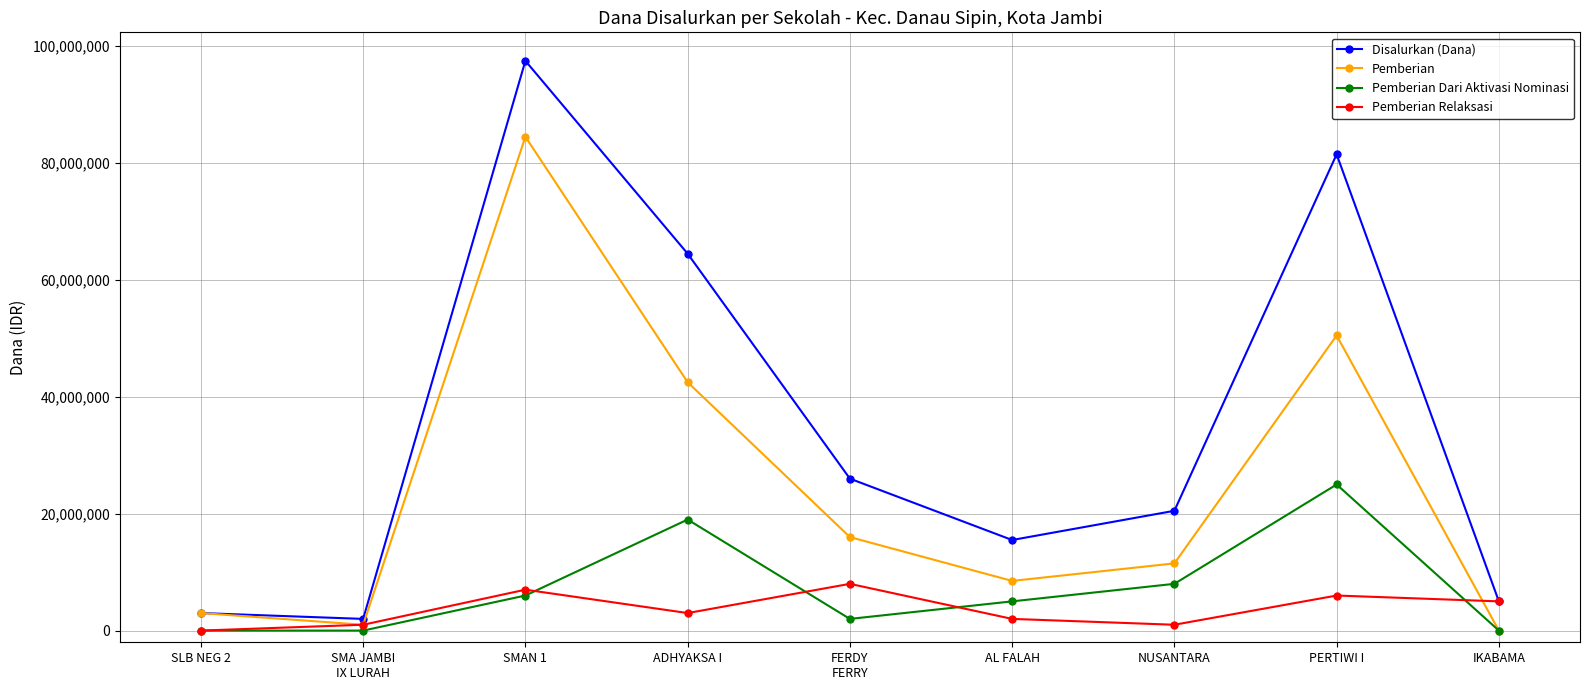

Is the value of Pemberian Dari Aktivasi Nominasi at ADHYAKSA I greater than the value of Disalurkan (Dana) at ADHYAKSA I?

No